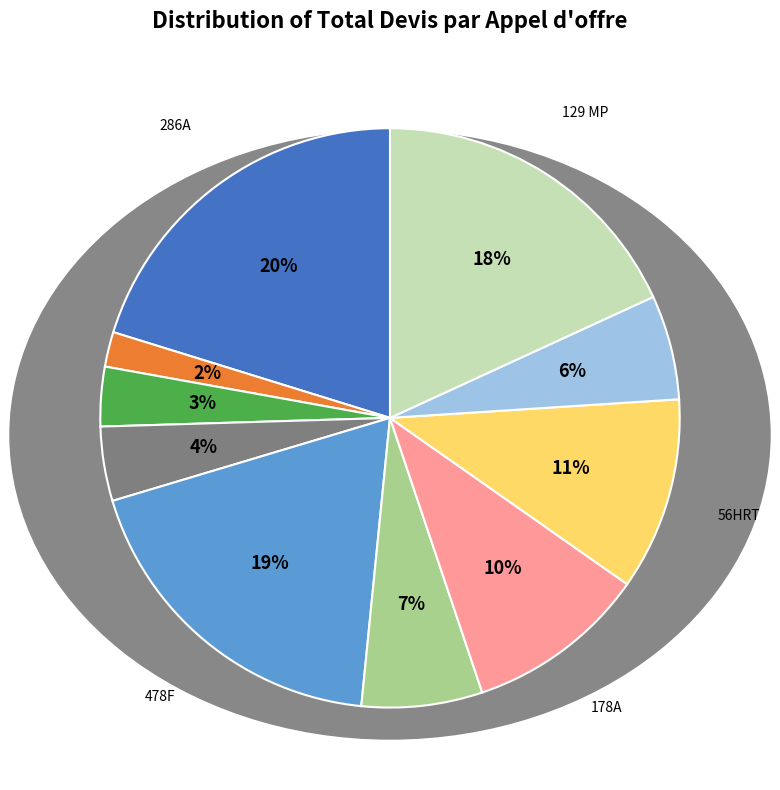

How many slices are in this pie chart?

10